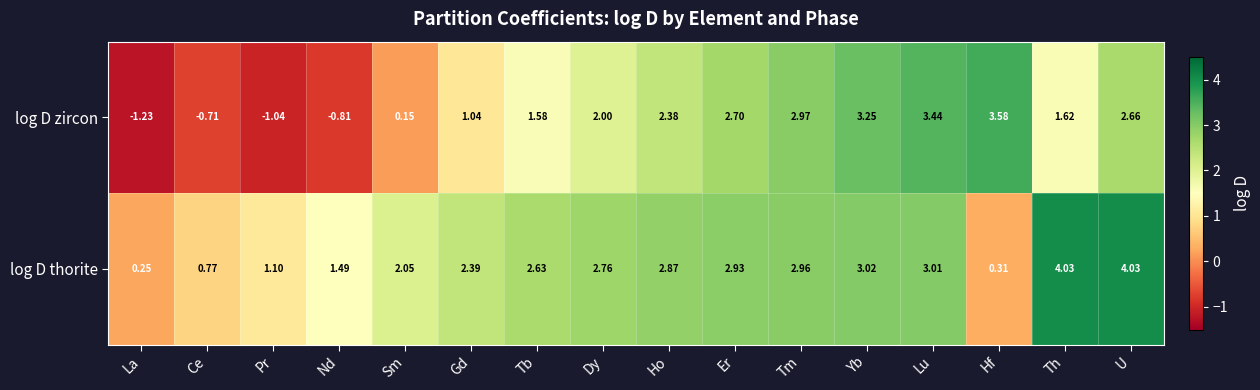

List the series in order of their peak value, lowest first.

log D zircon, log D thorite